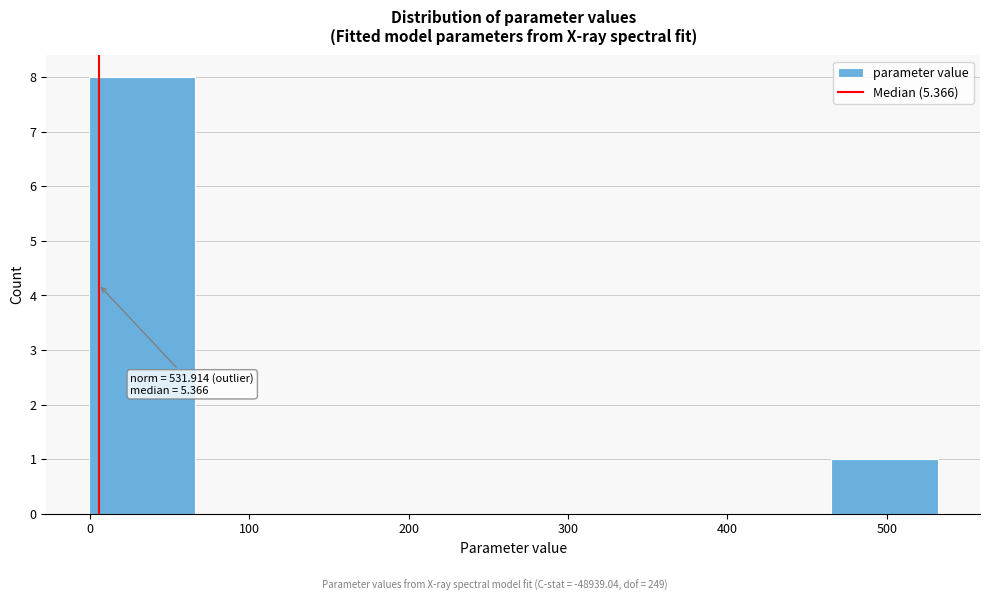

Which range on the x-axis has the tallest bar?

0 to 70